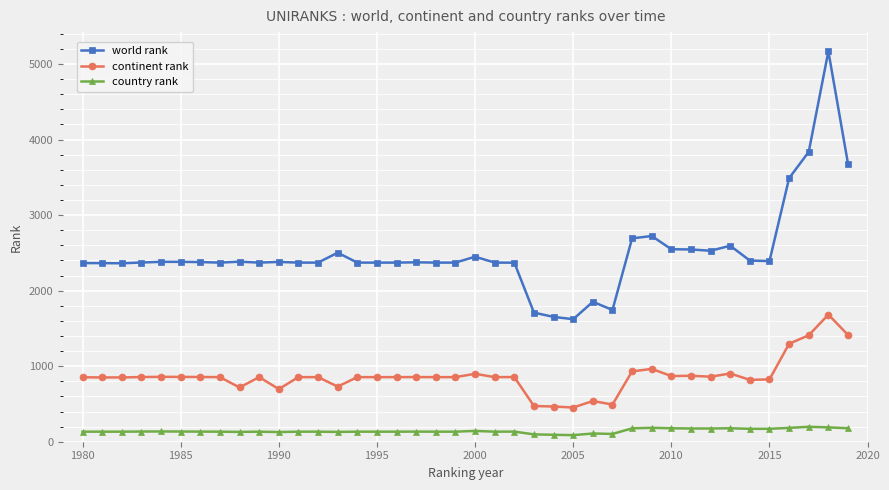

List the series in order of their overall mean, highest first.

world rank, continent rank, country rank